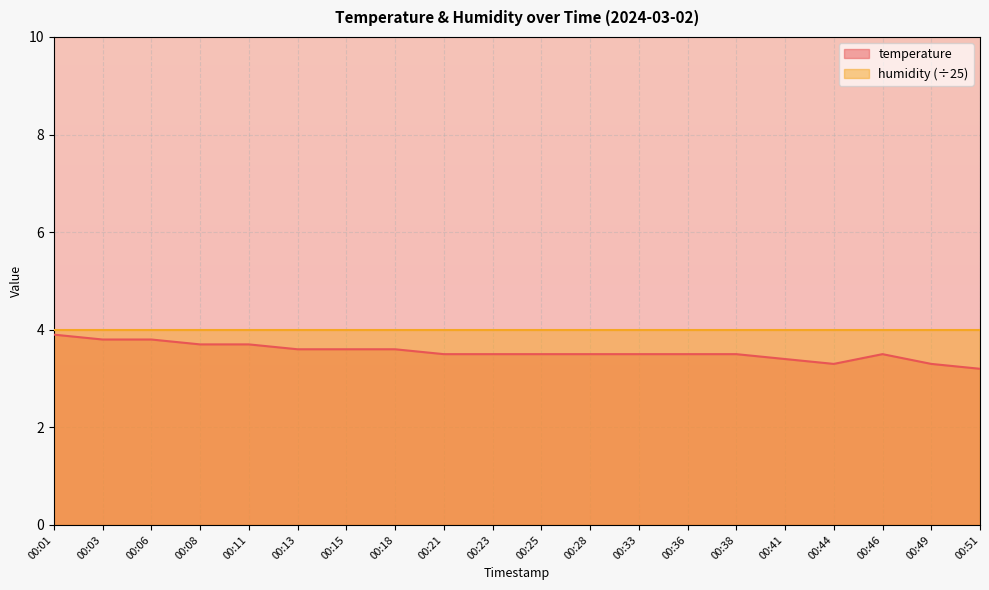

How many interior local valleys (lower than both neighbors) does the data have?

1